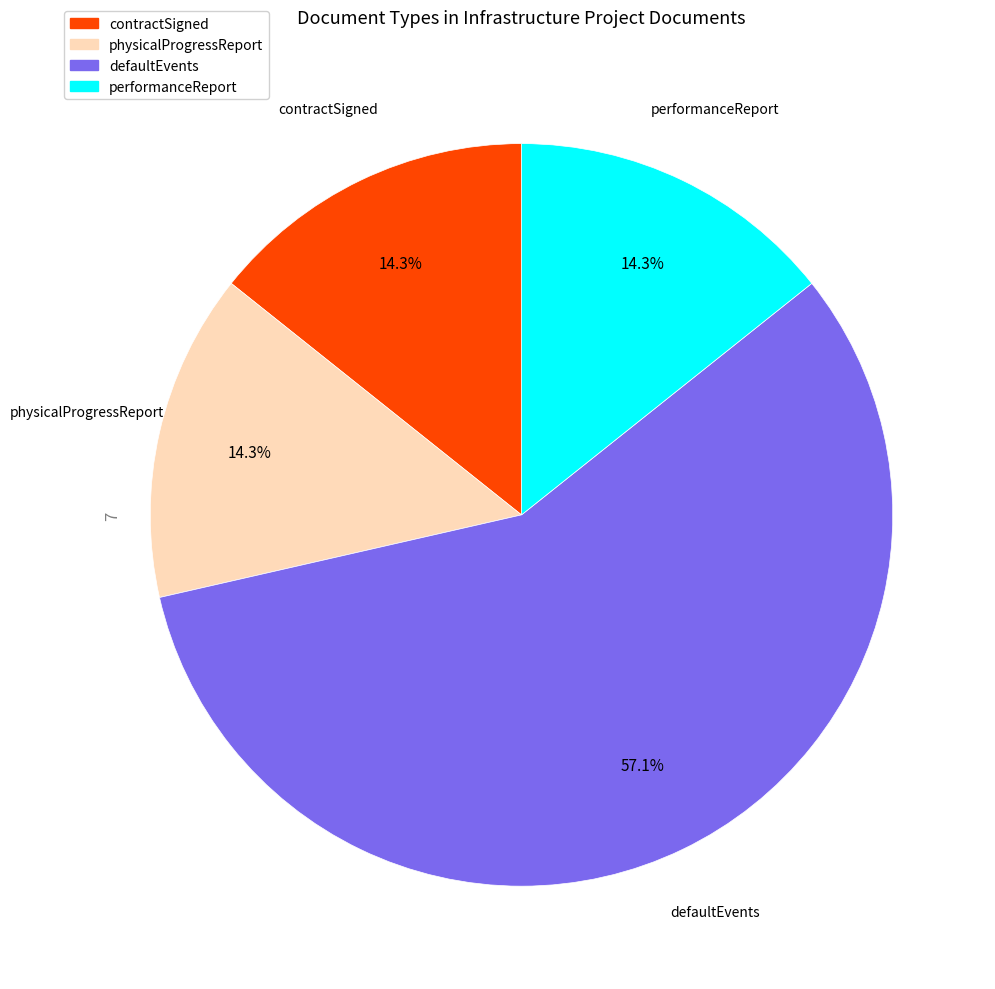

What portion of the pie excludes defaultEvents?

42.9%